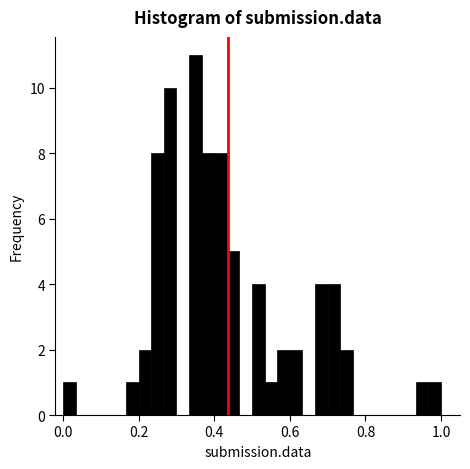

Around what value on the x-axis is the tallest bar? Give the approximate position of its centre, as read against the axis.

0.36